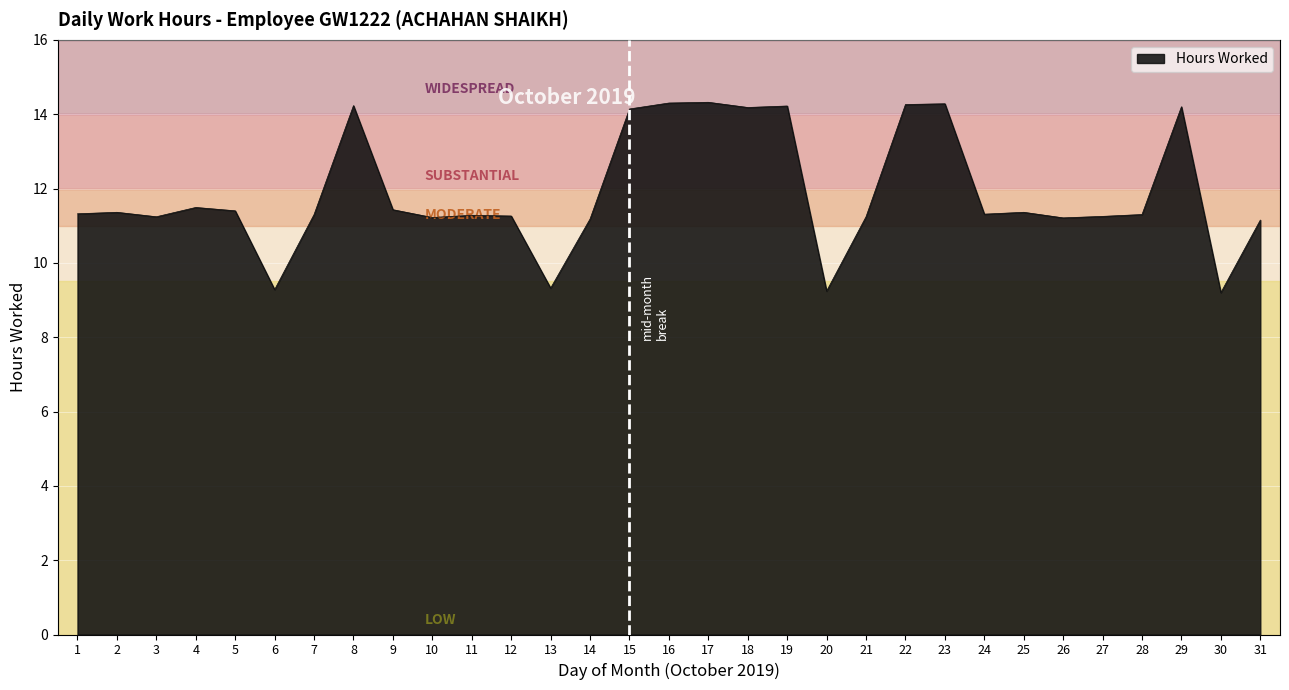

What is the minimum value shown in the chart?

9.2